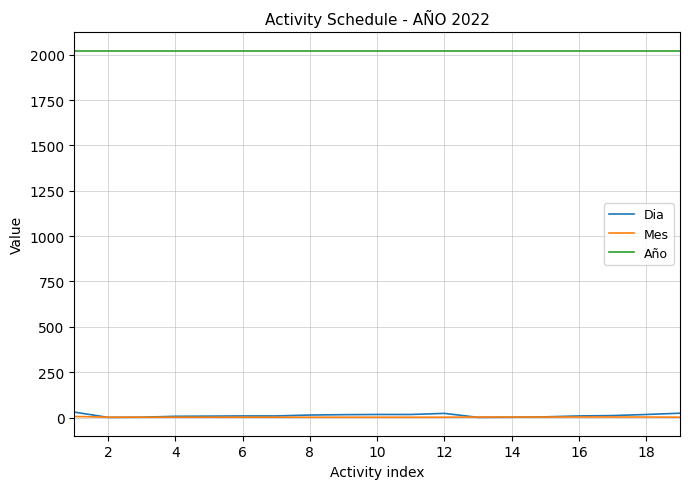

Does the chart have visible grid lines?

Yes